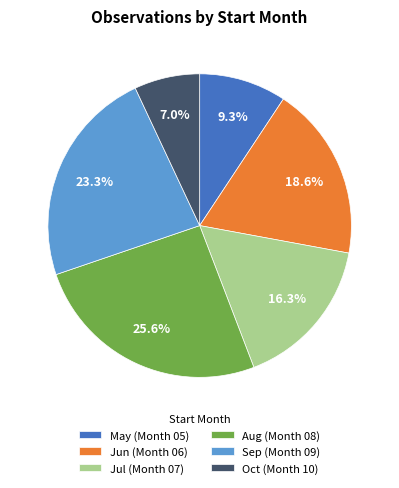

Approximately how many times larger is the value at May (Month 05) compared to Oct (Month 10)?

1.3